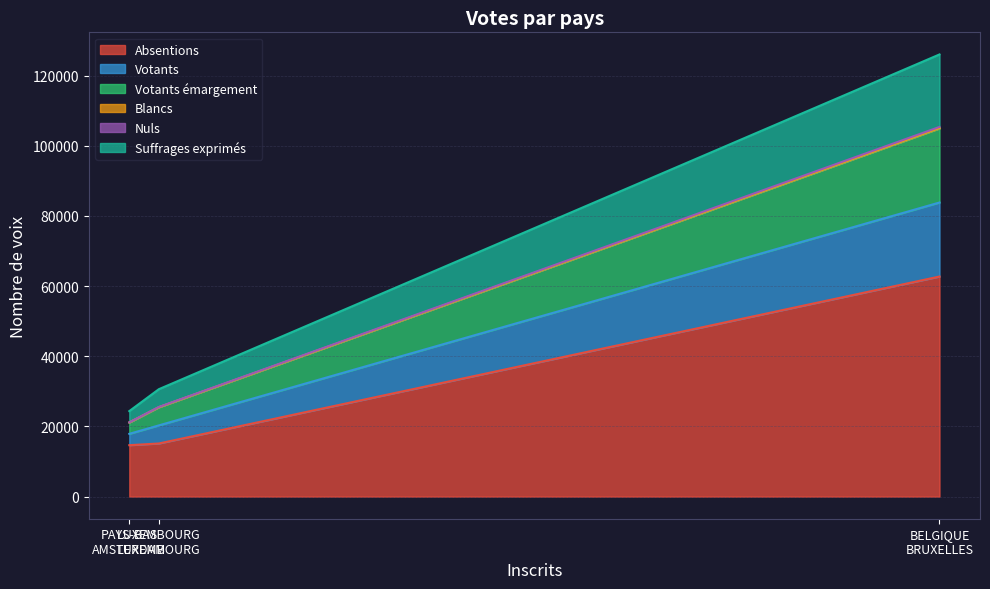

What is the highest value of the Absentions series?

62722